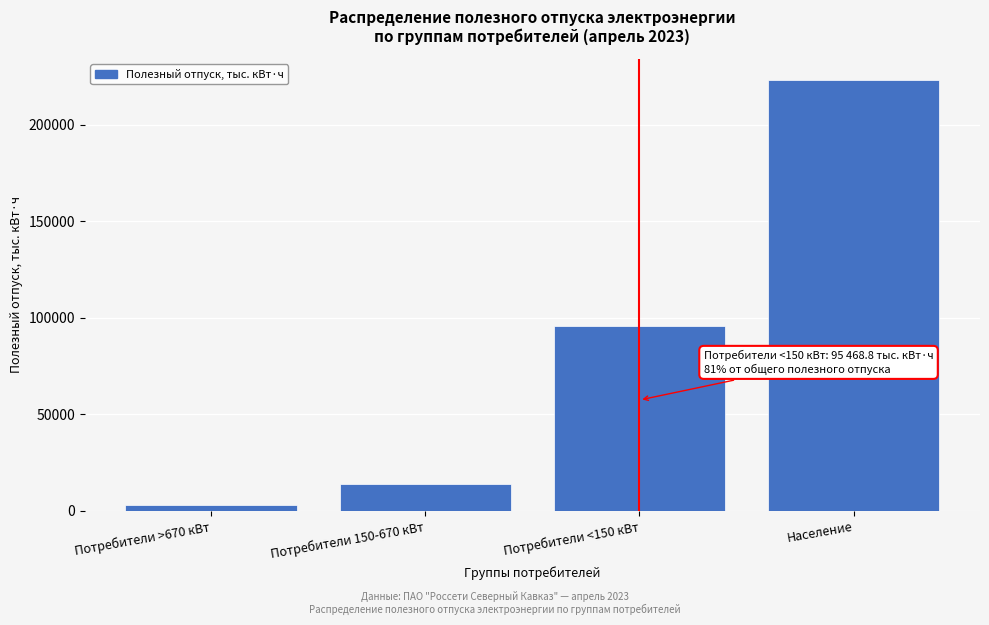

Reading left to right, extract all data points from this chart.

Потребители >670 кВт=2742.2	Потребители 150-670 кВт=13939.2	Потребители <150 кВт=95468.8	Население=222978.3